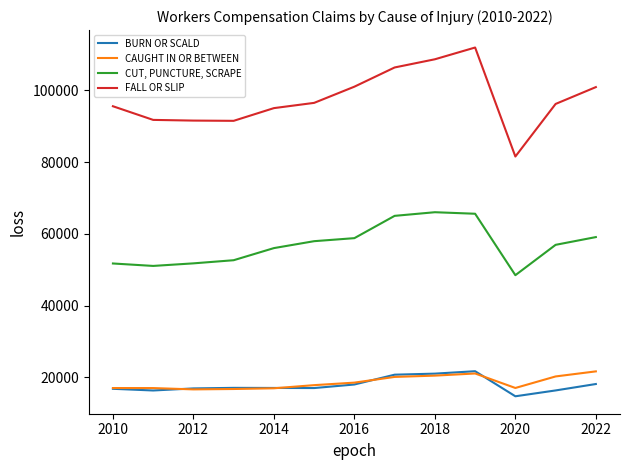

Which series has the widest spread of values?

FALL OR SLIP